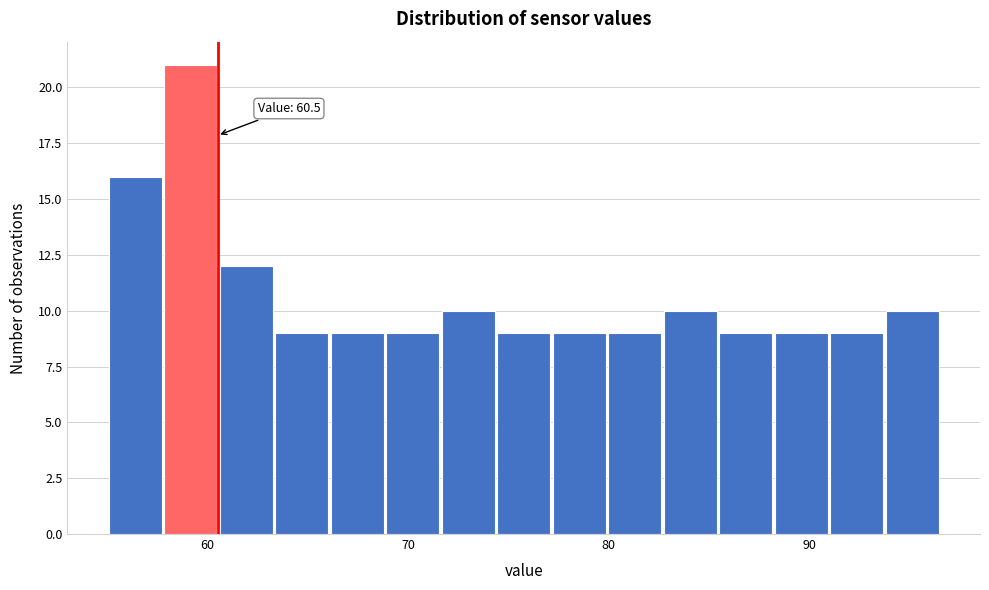

Read against the x-axis, roughly where is the centre of the tallest bar?

59